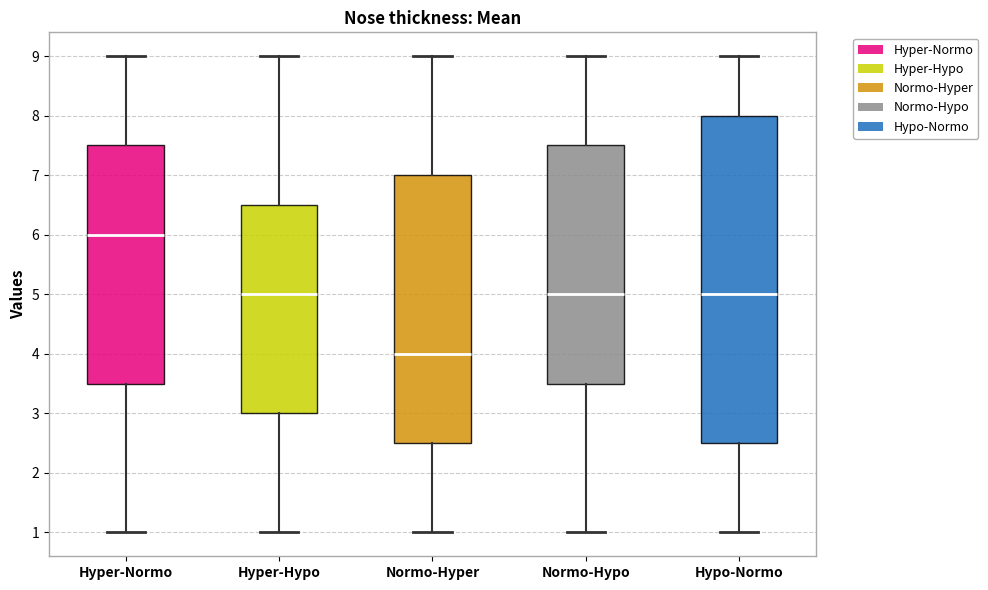

Reading left to right, transcribe this box plot: for each box, give where its median line is, the range the box spans, and where its two whiskers end, as read against the y-axis. The values are not printed on the chart, so give them approximately, as read against the axis.

Hyper-Normo: median 6.0, box 3.5 to 7.5, whiskers 1.0 to 9.0
Hyper-Hypo: median 5.0, box 3.0 to 6.5, whiskers 1.0 to 9.0
Normo-Hyper: median 4.0, box 2.5 to 7.0, whiskers 1.0 to 9.0
Normo-Hypo: median 5.0, box 3.5 to 7.5, whiskers 1.0 to 9.0
Hypo-Normo: median 5.0, box 2.5 to 8.0, whiskers 1.0 to 9.0